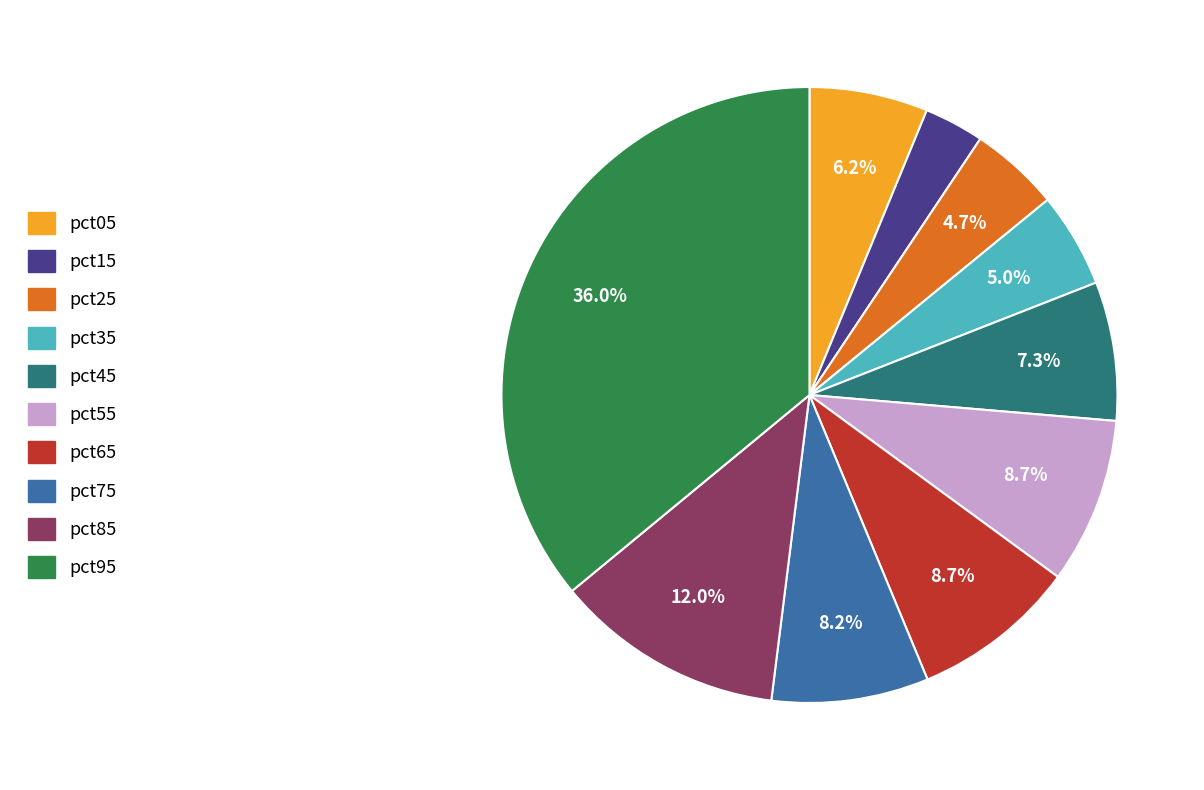

Between pct85 and pct55, which is larger?

pct85